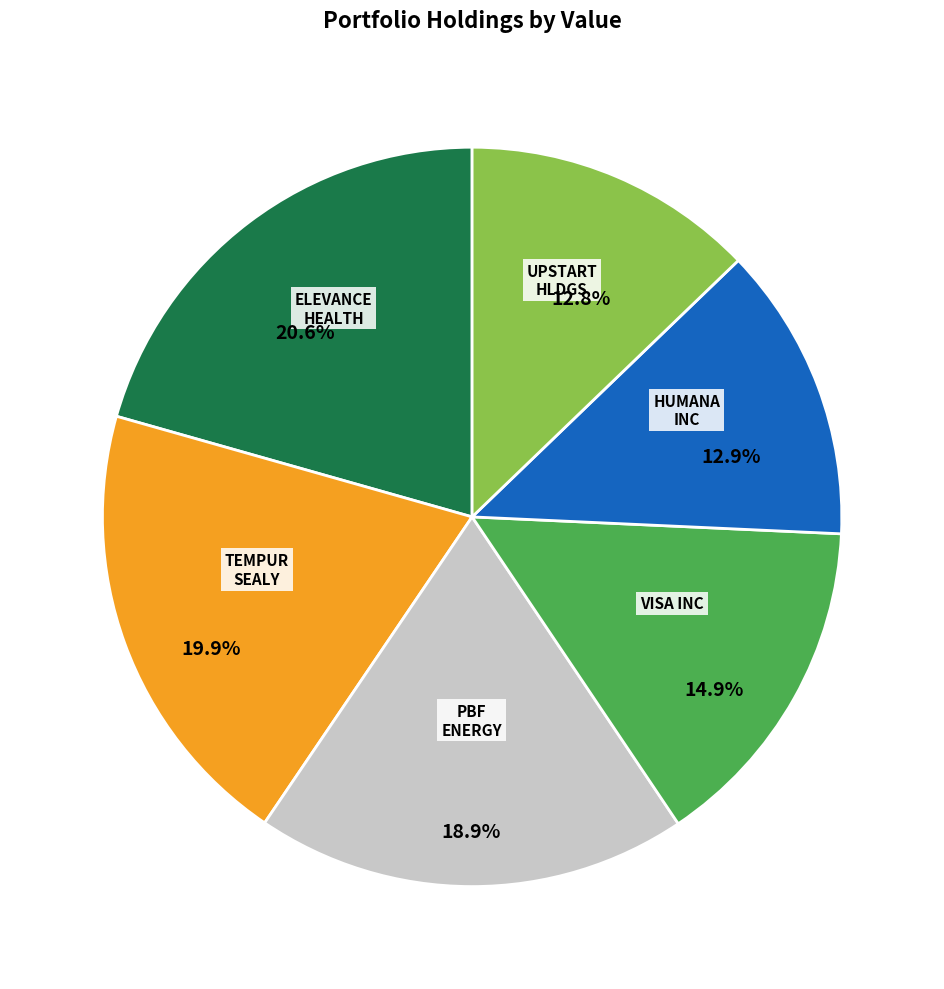

Is there any slice that represents more than half of the pie?

No